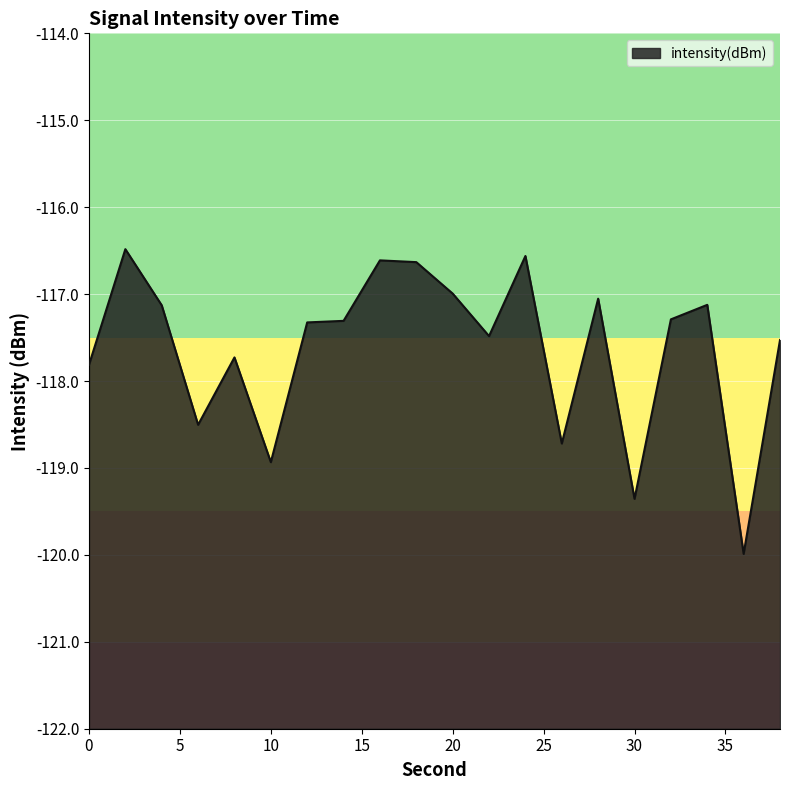

Count the number of categories in the chart.

20